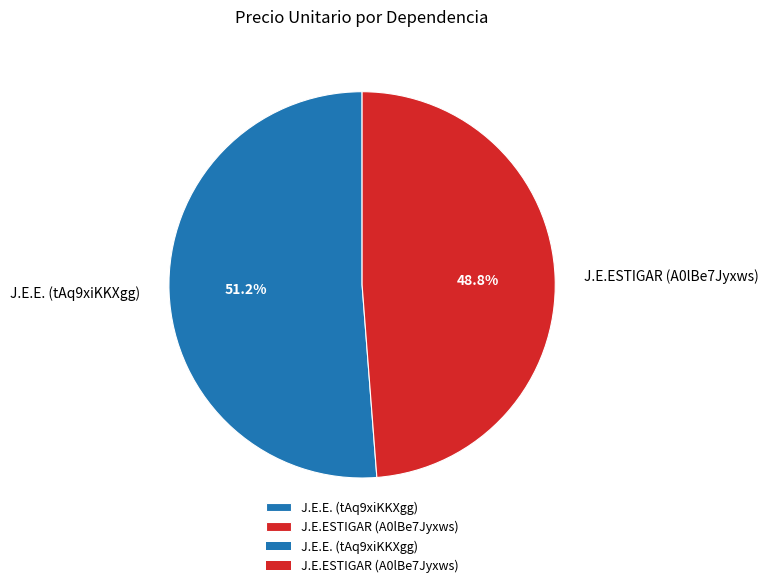

How many slices are in this pie chart?

2